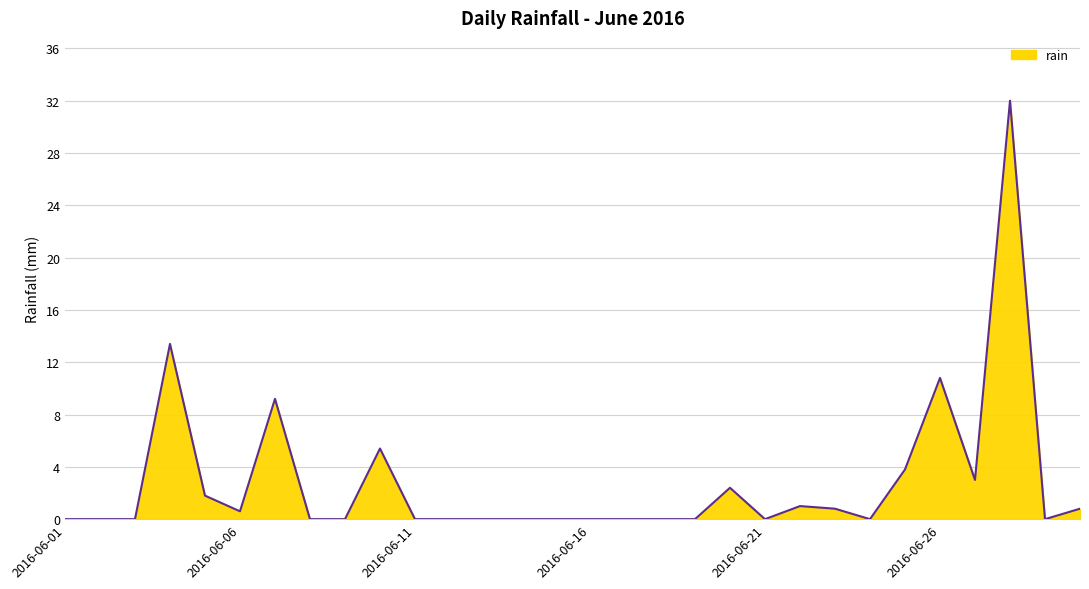

What is the maximum value shown in the chart?

32.0